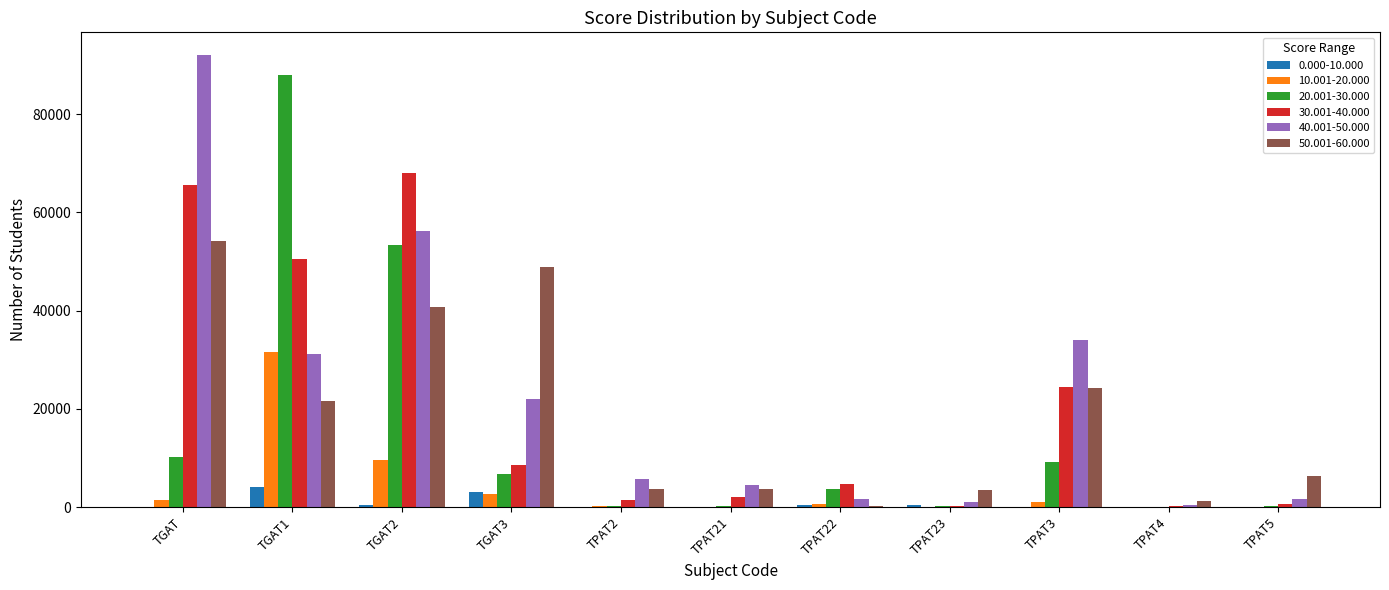

Is it true that 20.001-30.000 equals 10263 at TGAT?

True